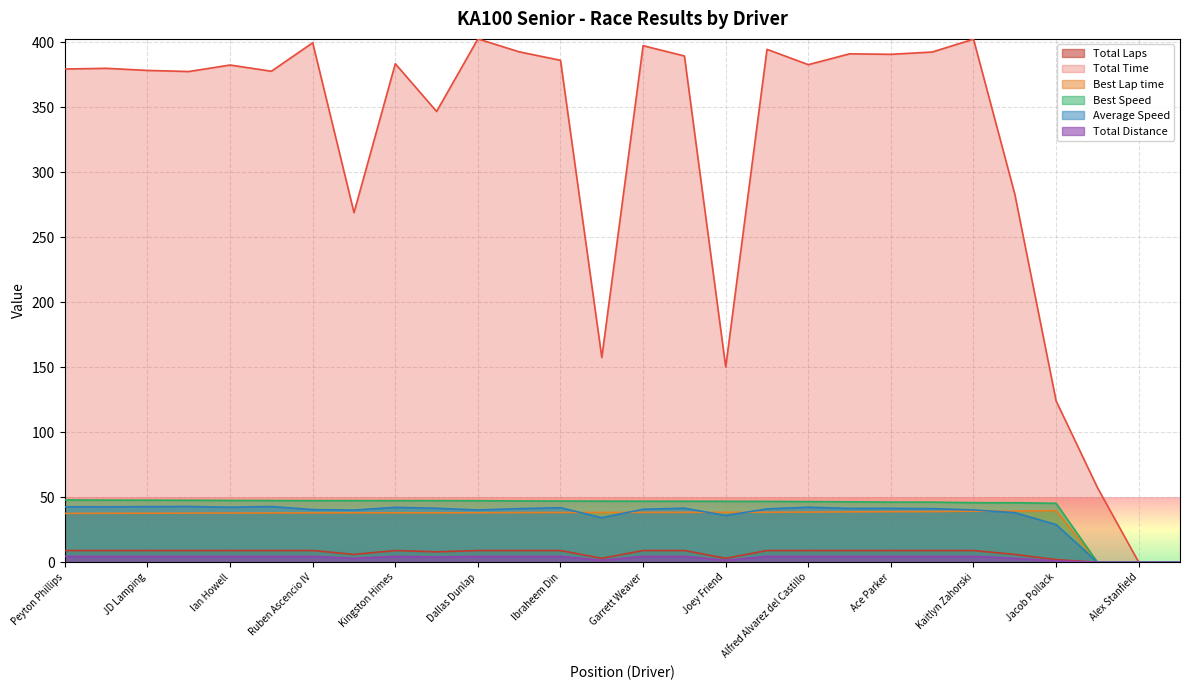

What are all the series names shown in the legend?

Total Laps, Total Time, Best Lap time, Best Speed, Average Speed, Total Distance